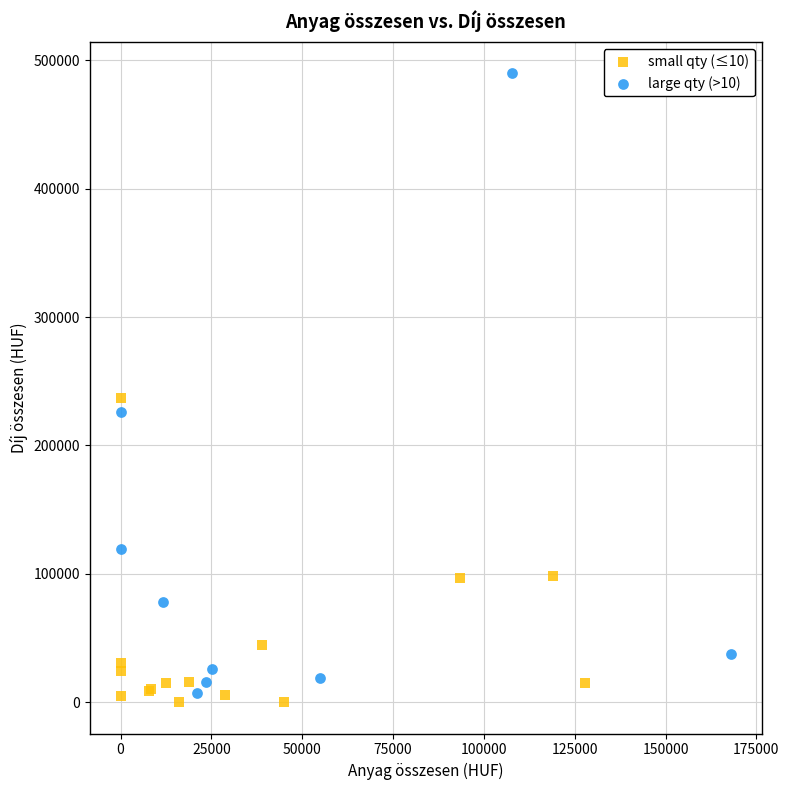

Which series contains the lowest Y value?

small qty (≤10)